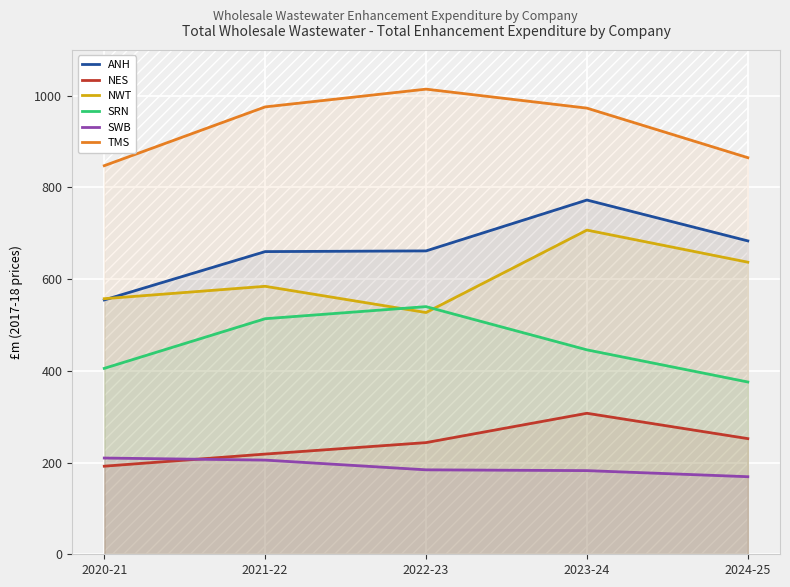

True or false: NWT and TMS intersect in this chart.

False